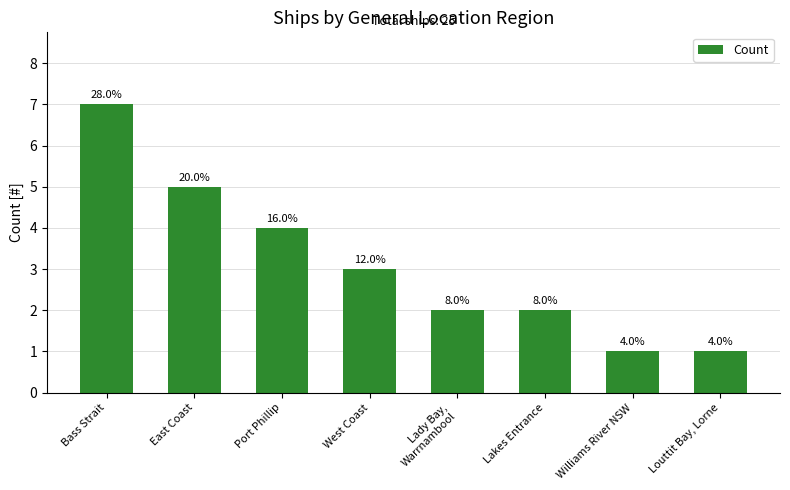

Approximately how many times larger is the value at Bass Strait compared to Louttit Bay, Lorne?

7.0